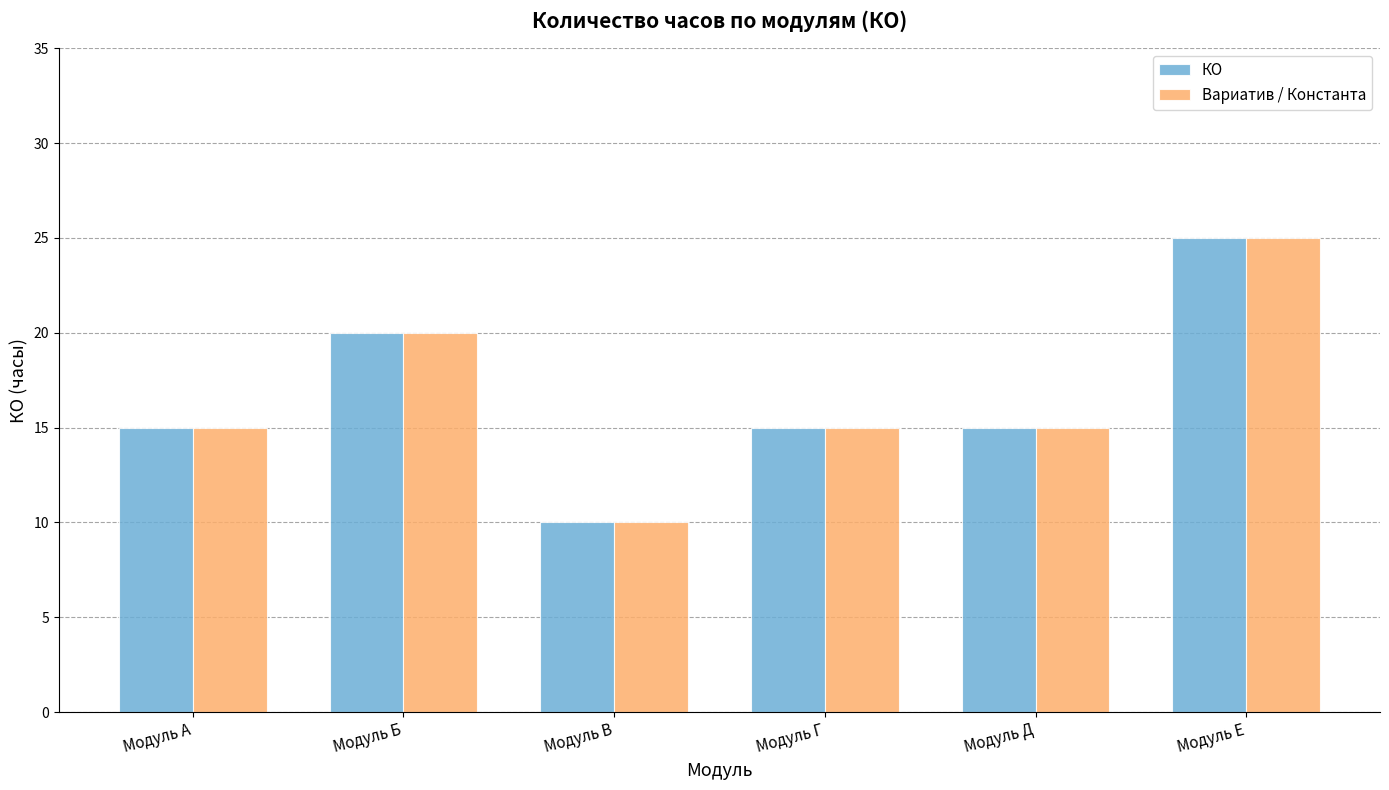

What value does the Вариатив / Константа series have at Модуль Е?

25